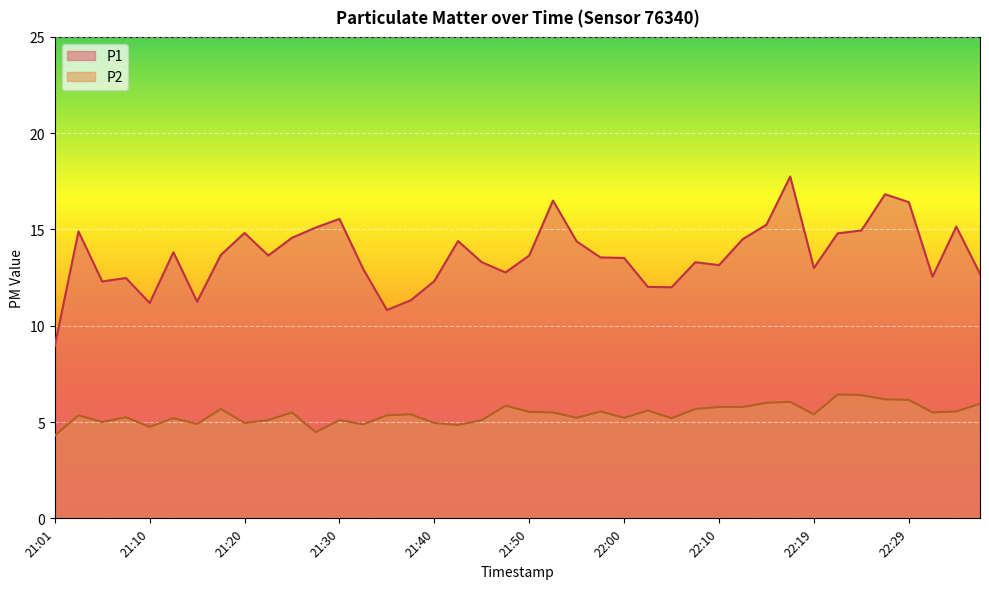

Where is the first local minimum for P1?

21:06